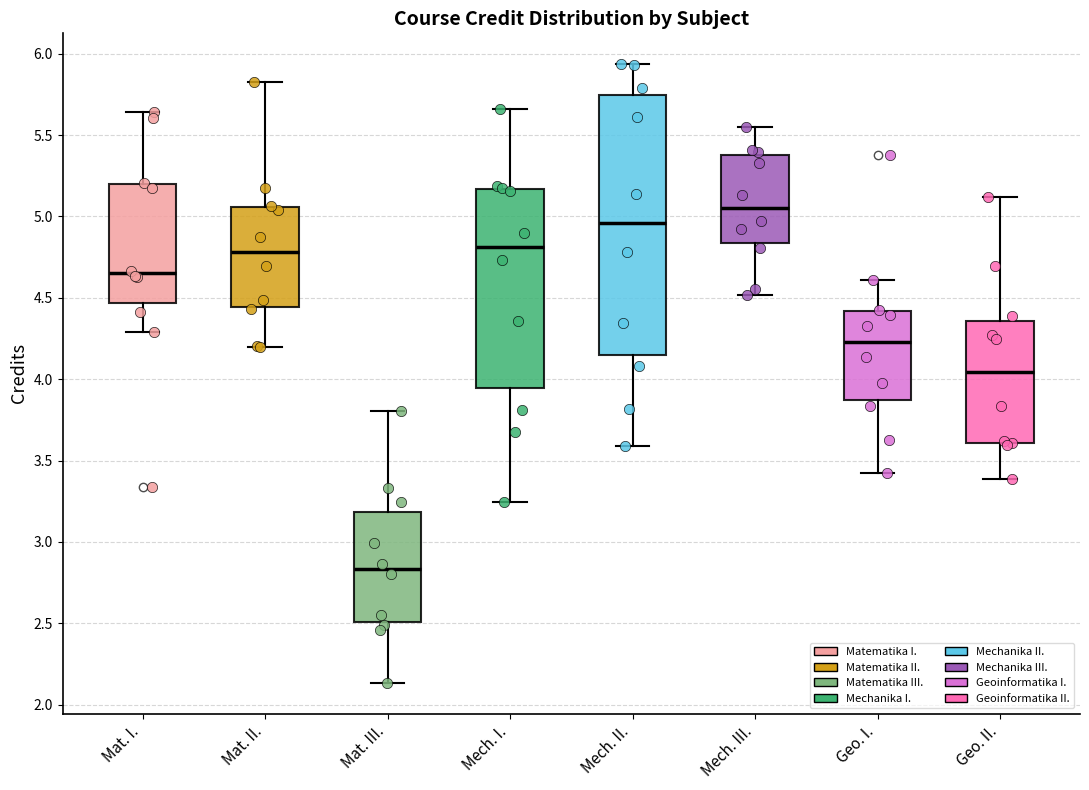

Where is the lower edge of the box for Mat. I. on the y-axis? The values are not printed on the chart, so give them approximately, as read against the axis.

4.45